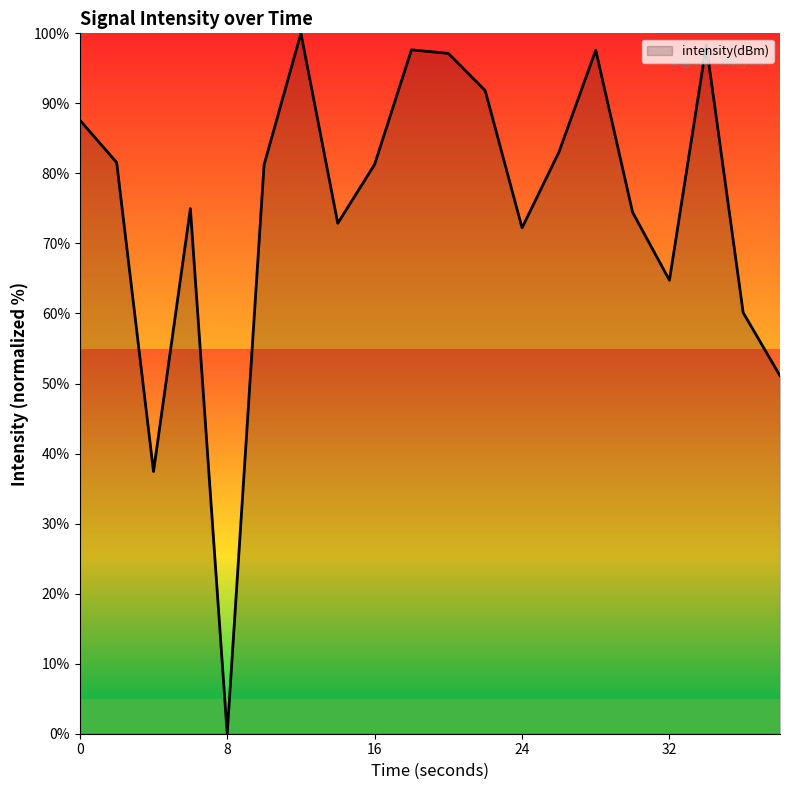

What is the difference between the maximum and minimum values?

100.0